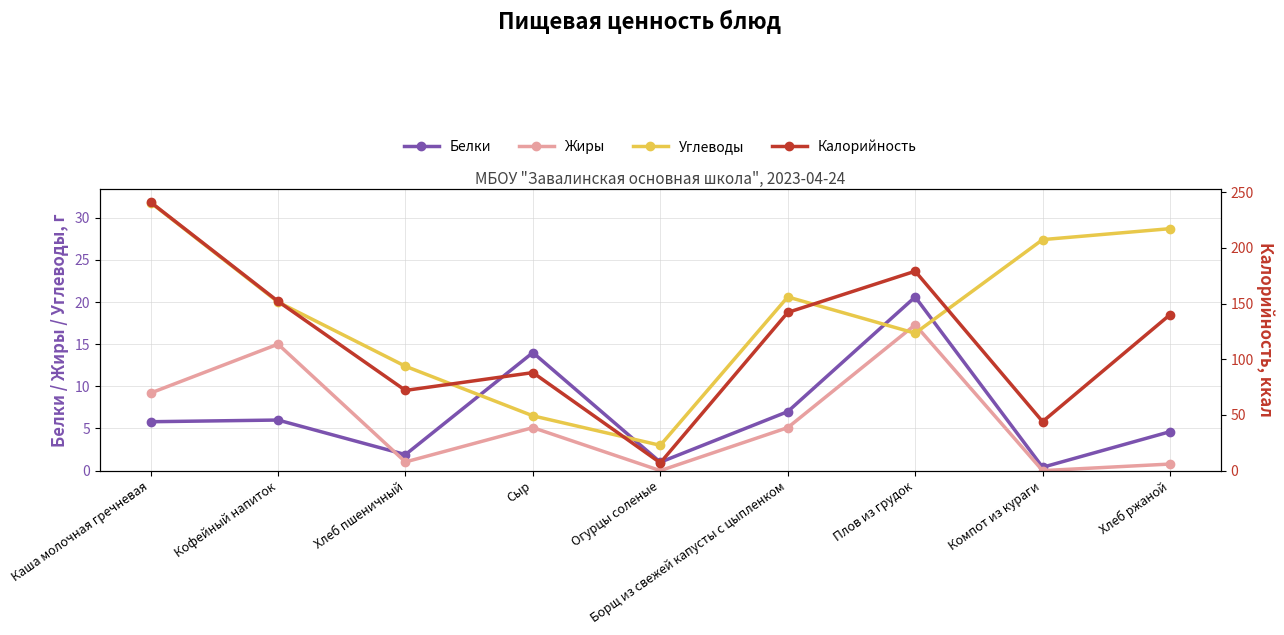

What position from the left is Плов из грудок?

7